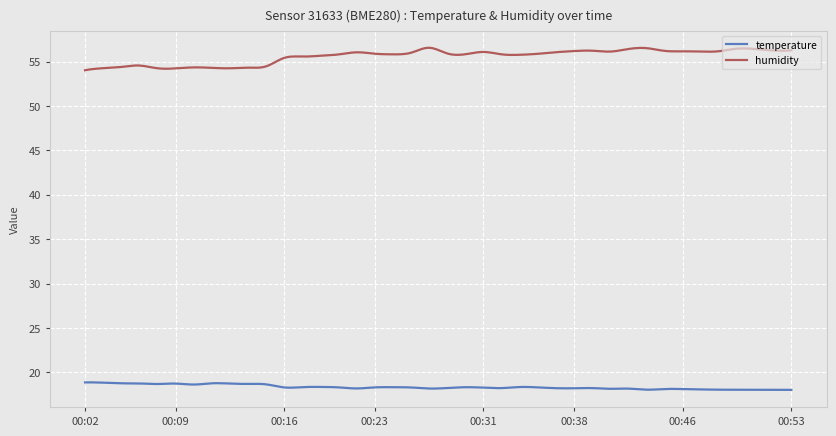

What is the minimum value for temperature?

18.0